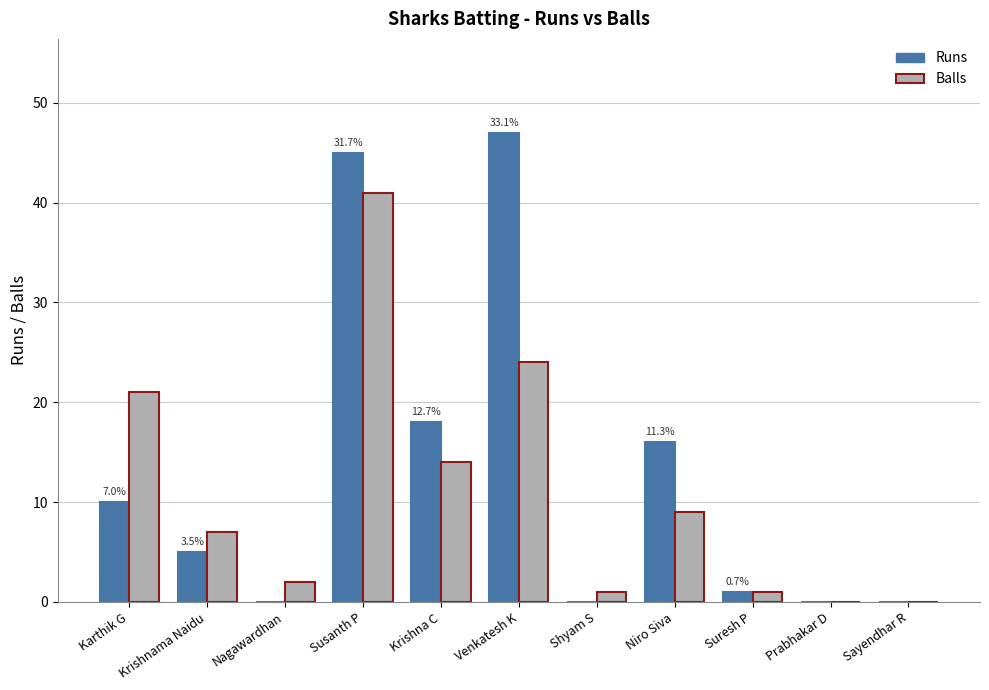

Are the bars grouped side by side (vs. stacked)?

Yes